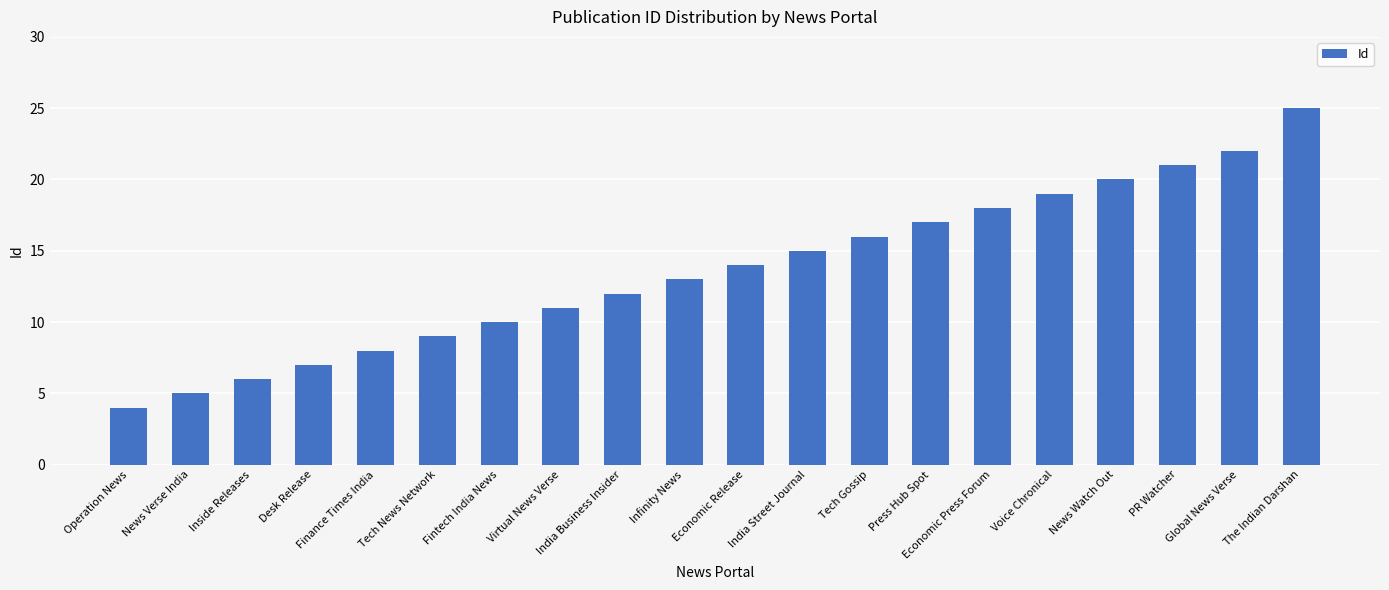

How many categories are shown in the chart?

20